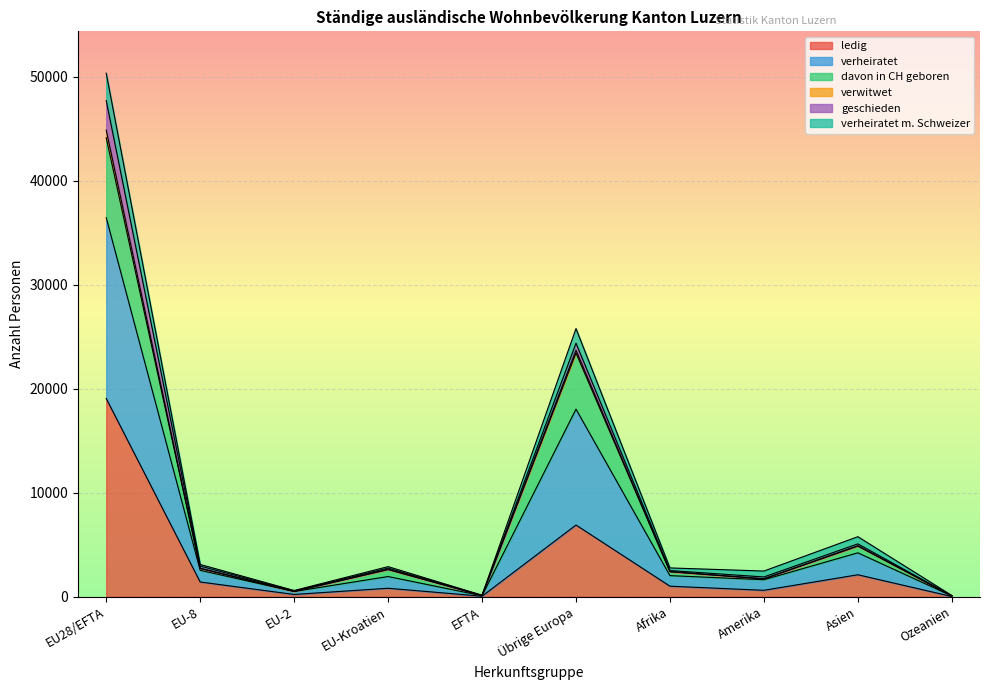

True or false: davon in CH geboren and verheiratet m. Schweizer intersect in this chart.

False